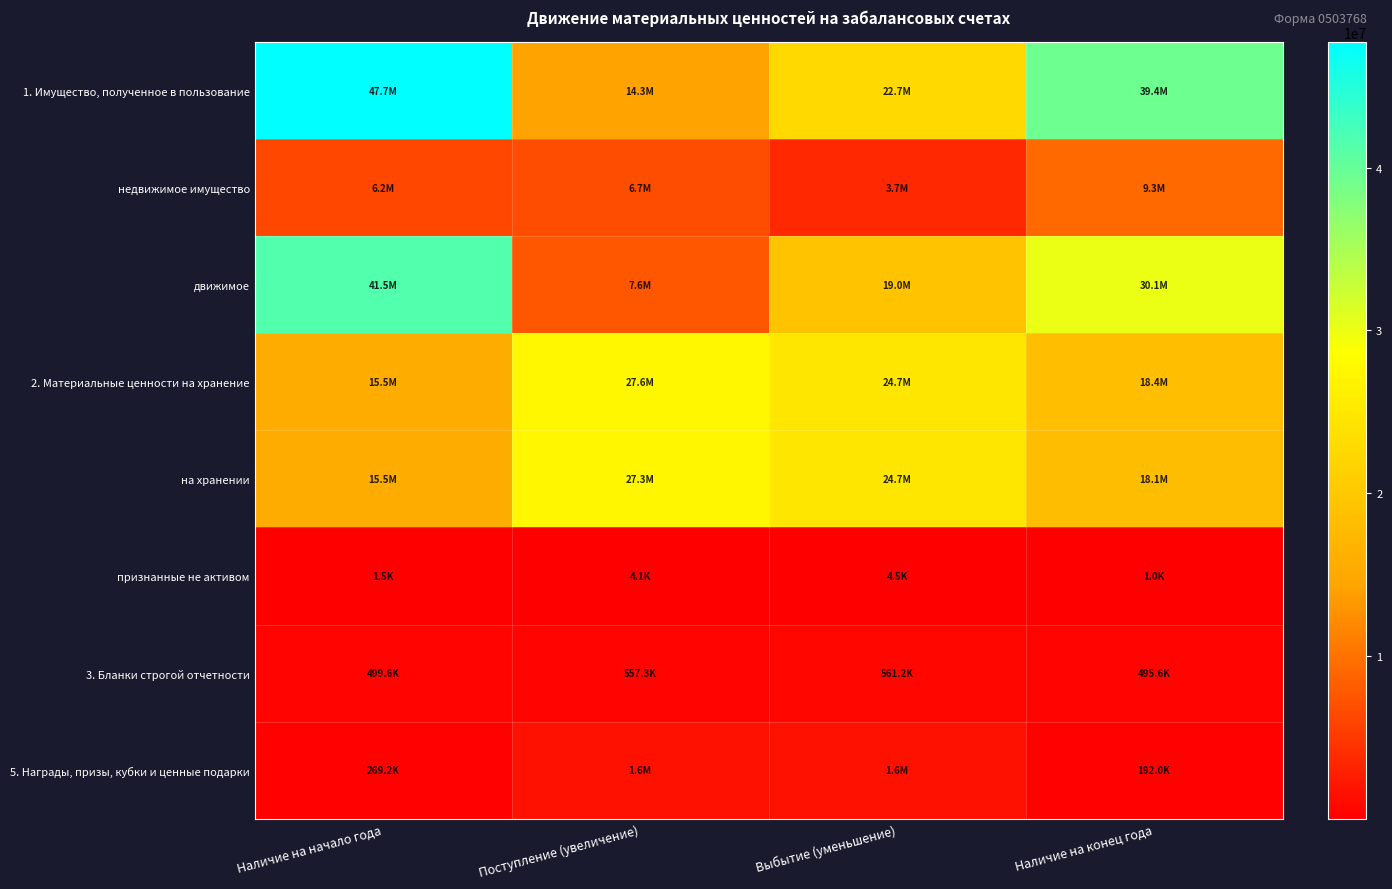

Which series has the largest total across all categories?

1. Имущество, полученное в пользование